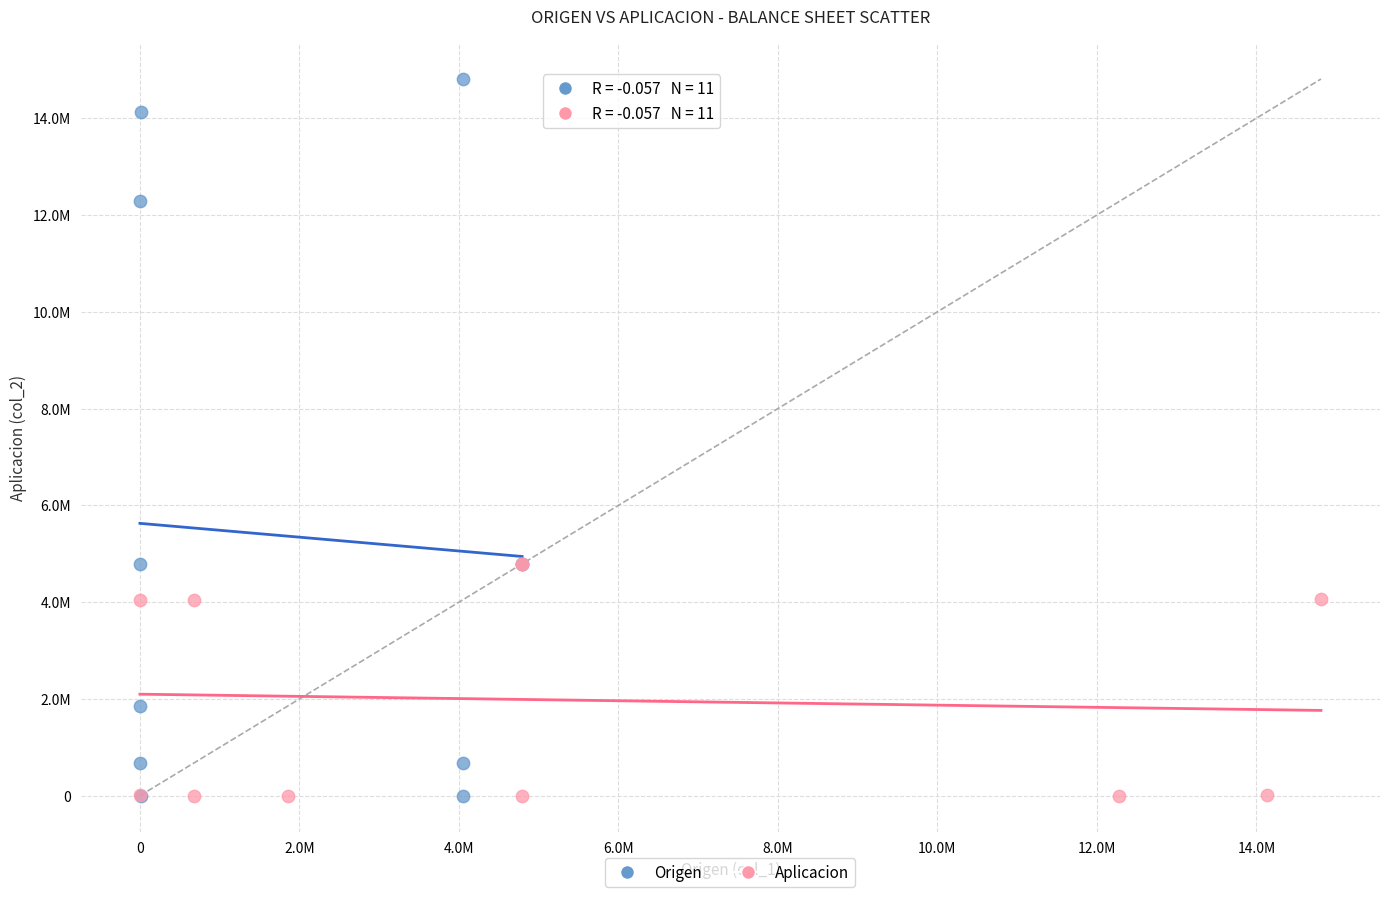

Which series contains the highest Y value?

Origen